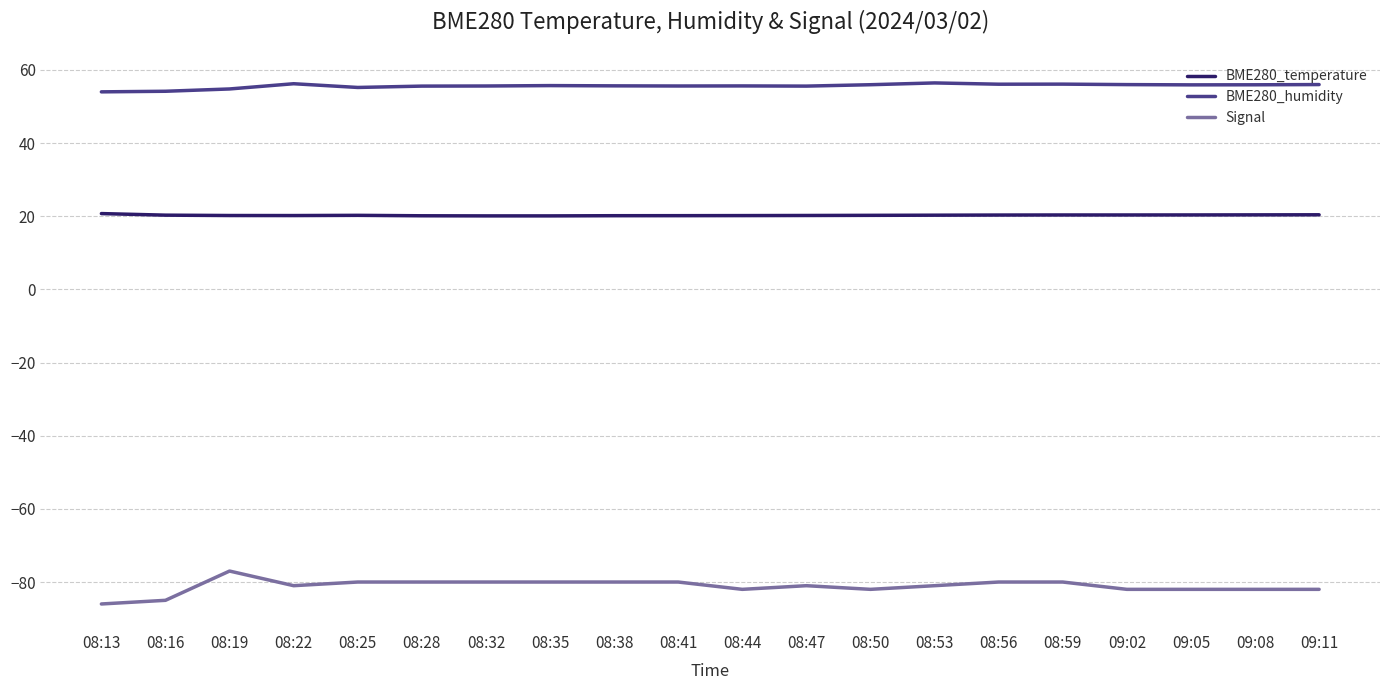

Does the chart have visible grid lines?

Yes